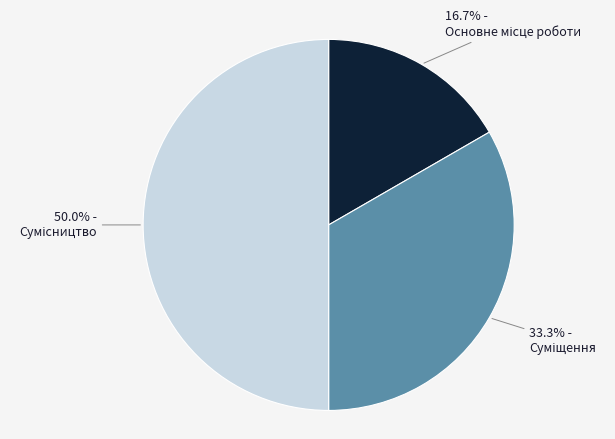

Which category has the smallest portion of the pie?

Основне місце роботи